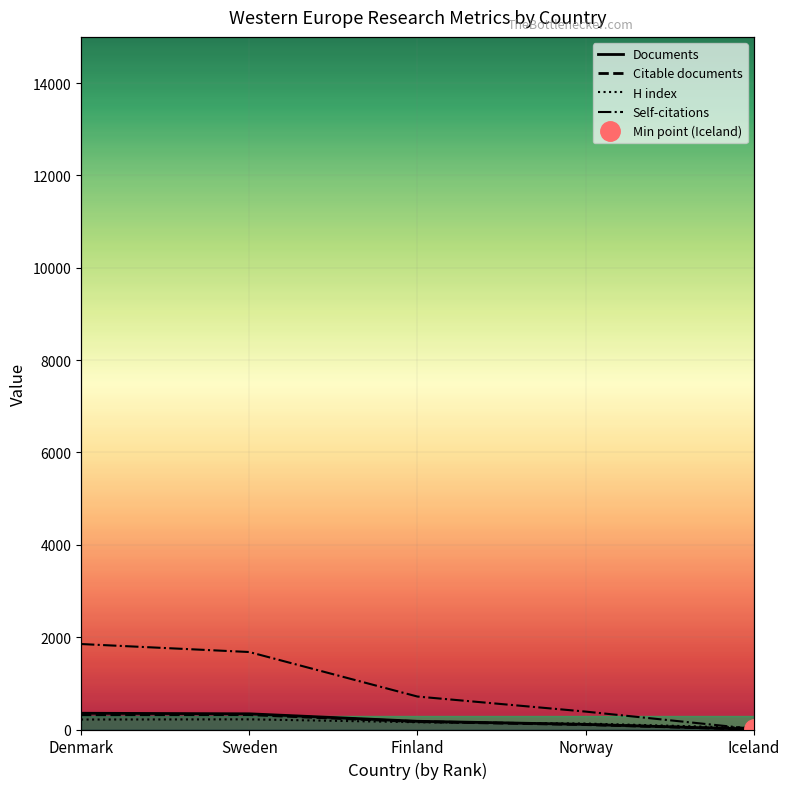

What is the average value of the Documents series?

197